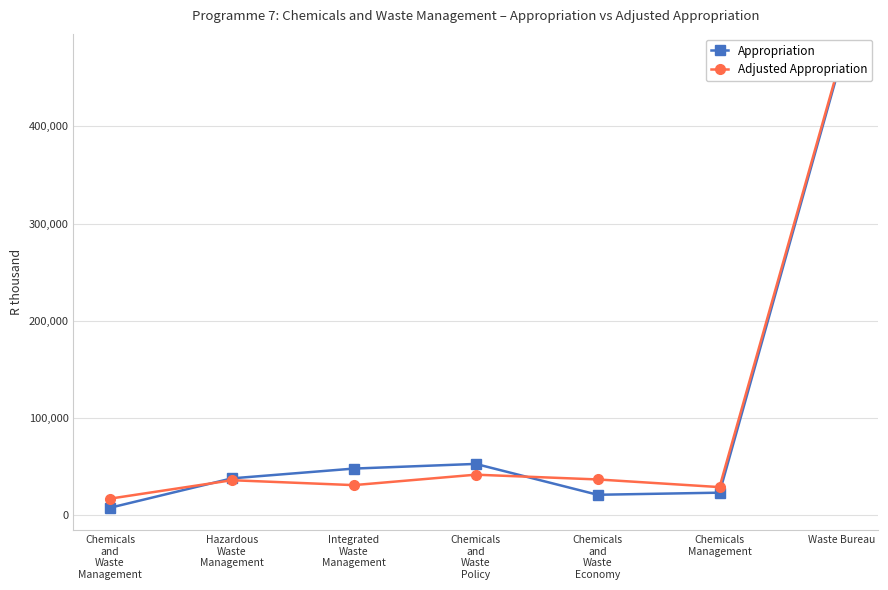

What is the label of the 3rd point from the left?

Integrated
Waste
Management